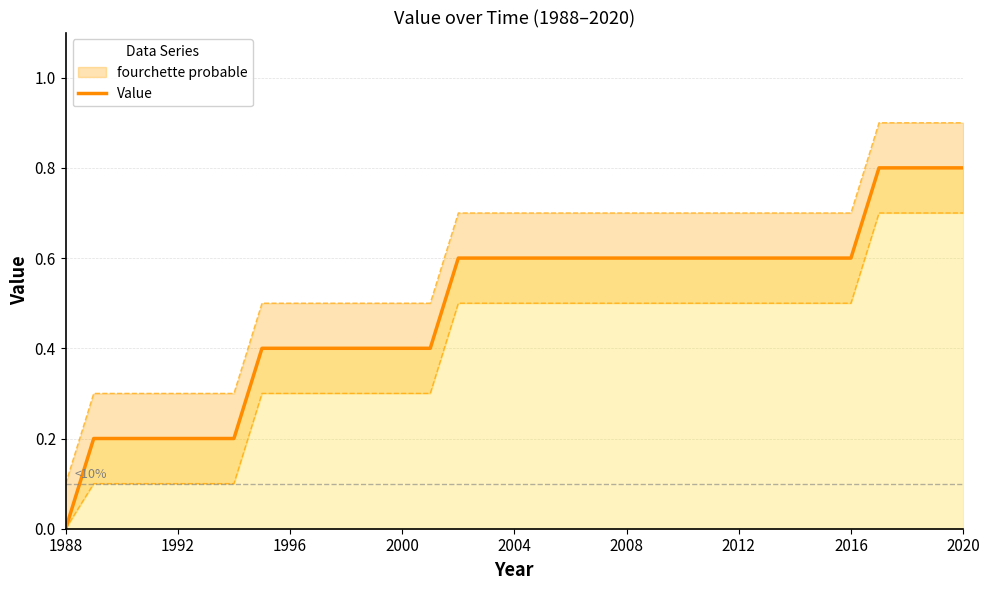

What is the difference between the maximum and minimum values?

0.8